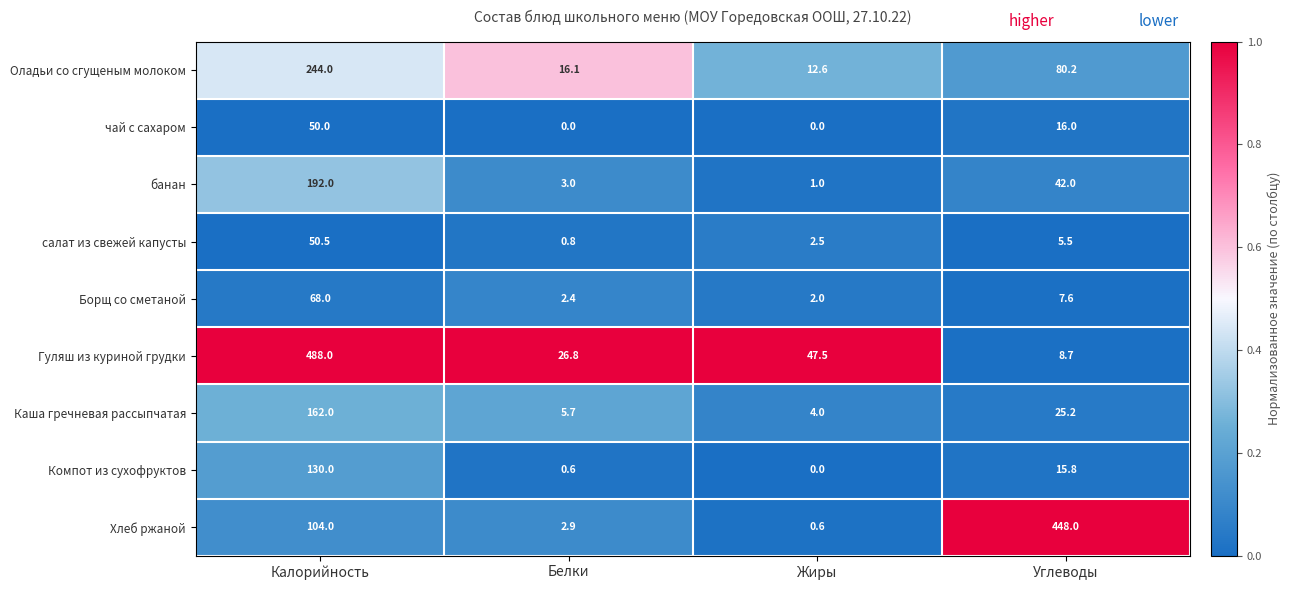

What is the difference between the maximum and second lowest values in the Гуляш из куриной грудки series?

461.2